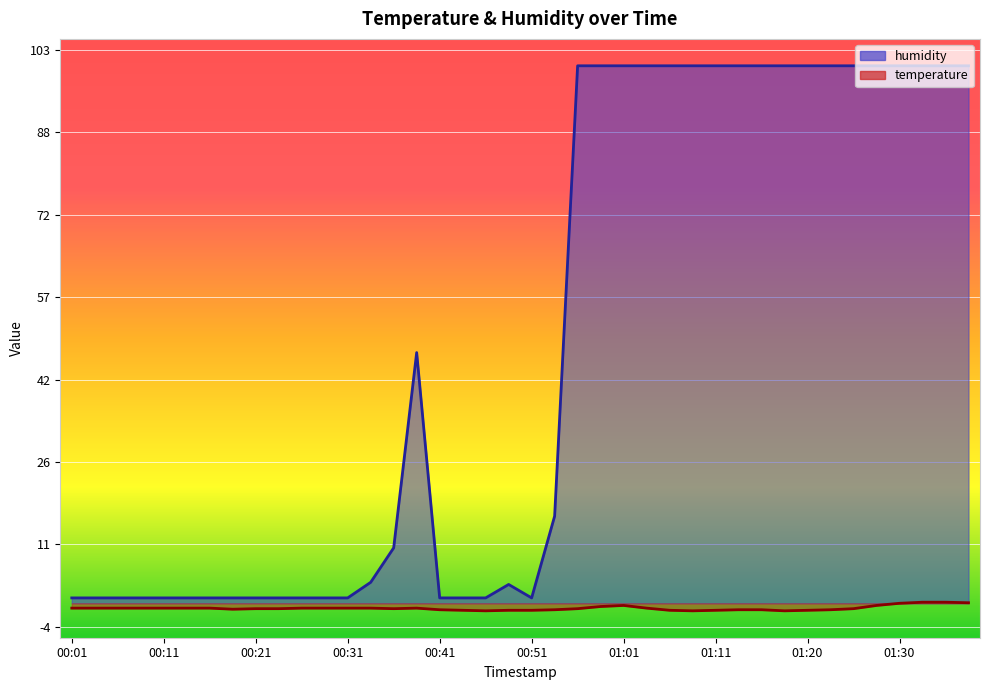

What are all the series names shown in the legend?

humidity, temperature